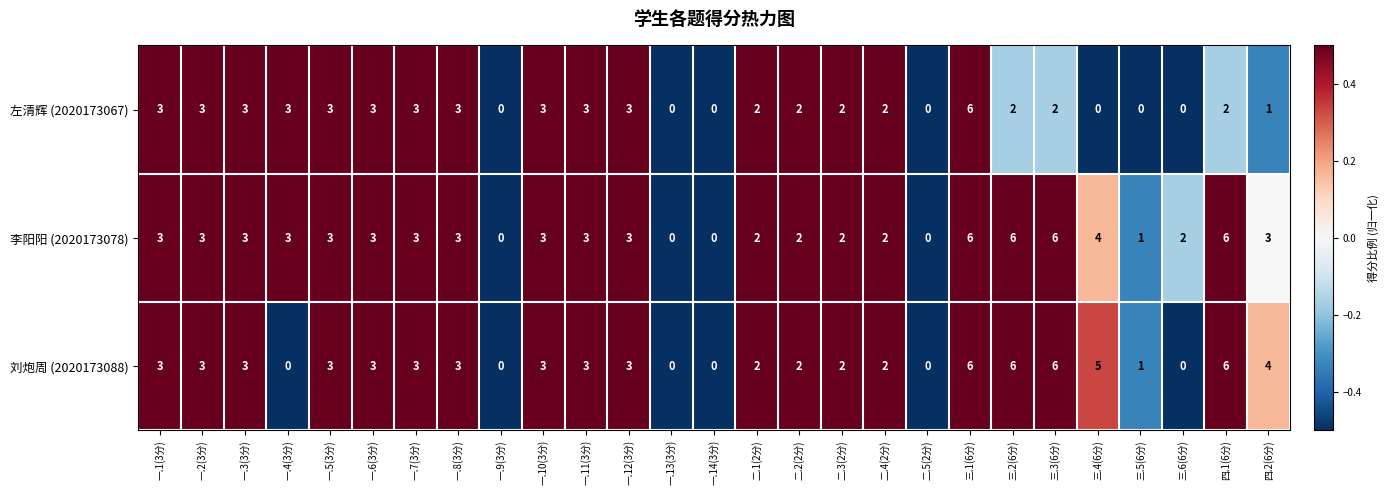

Count the 左清辉 (2020173067) values in the range 0 to 3.

26